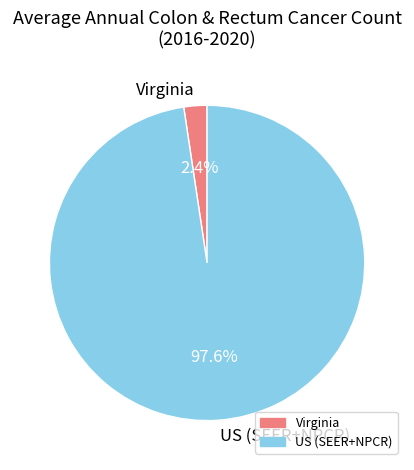

Which has a higher value, Virginia or US (SEER+NPCR)?

US (SEER+NPCR)